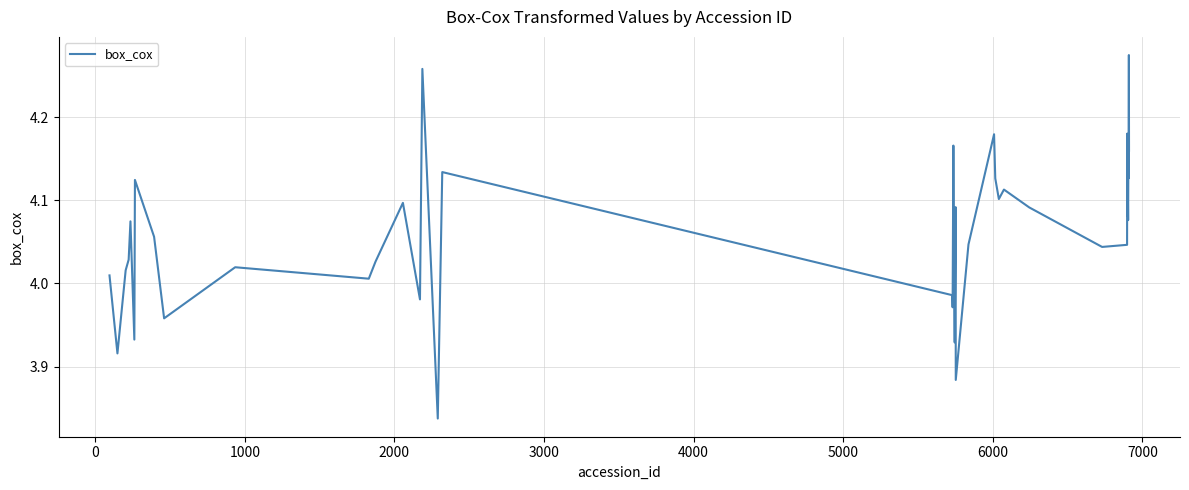

What is the difference between the maximum and minimum values?

0.4